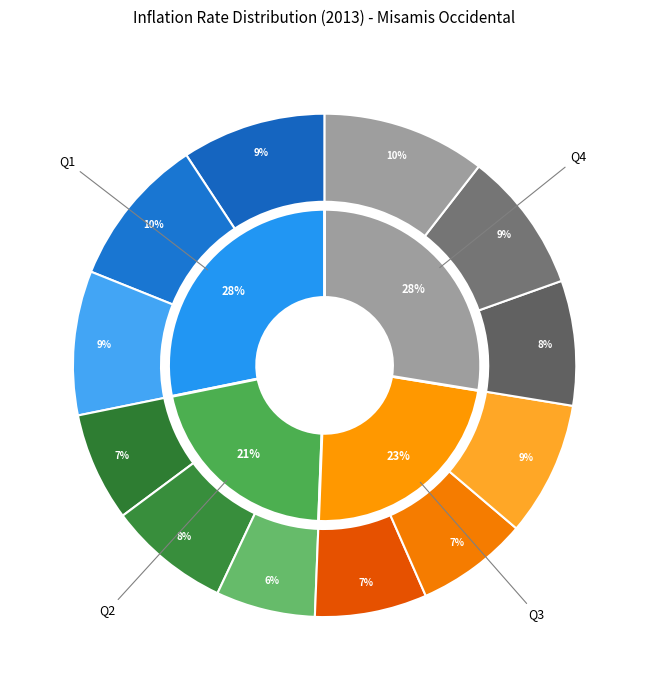

Which category has the biggest portion of the pie?

December